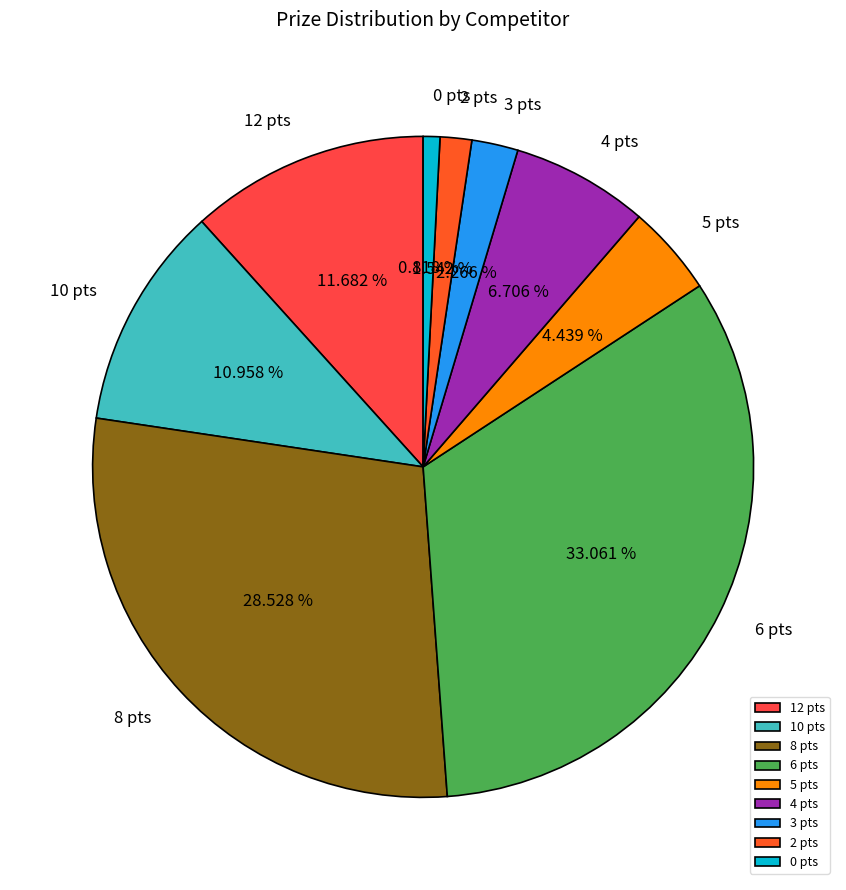

Is there a majority slice in this chart?

No